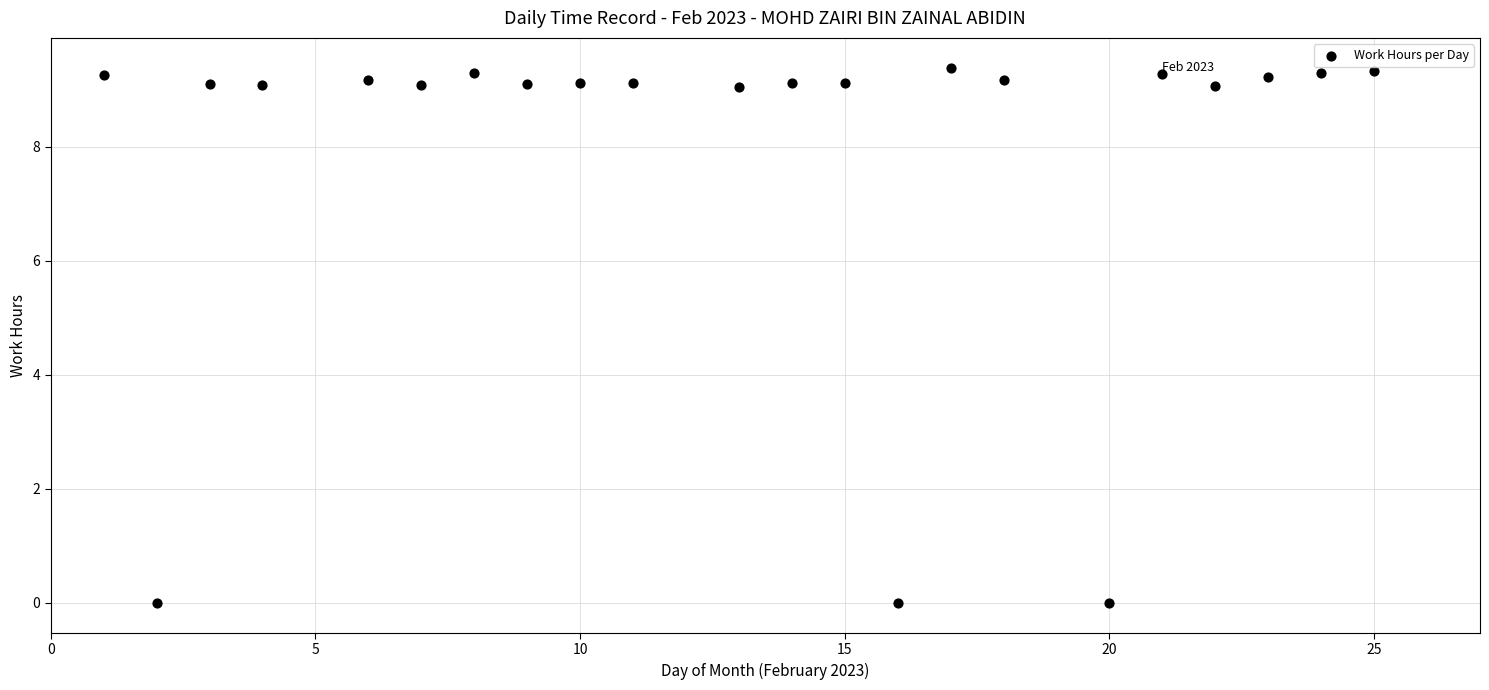

What is the range of X values (max minus min)?

24.0